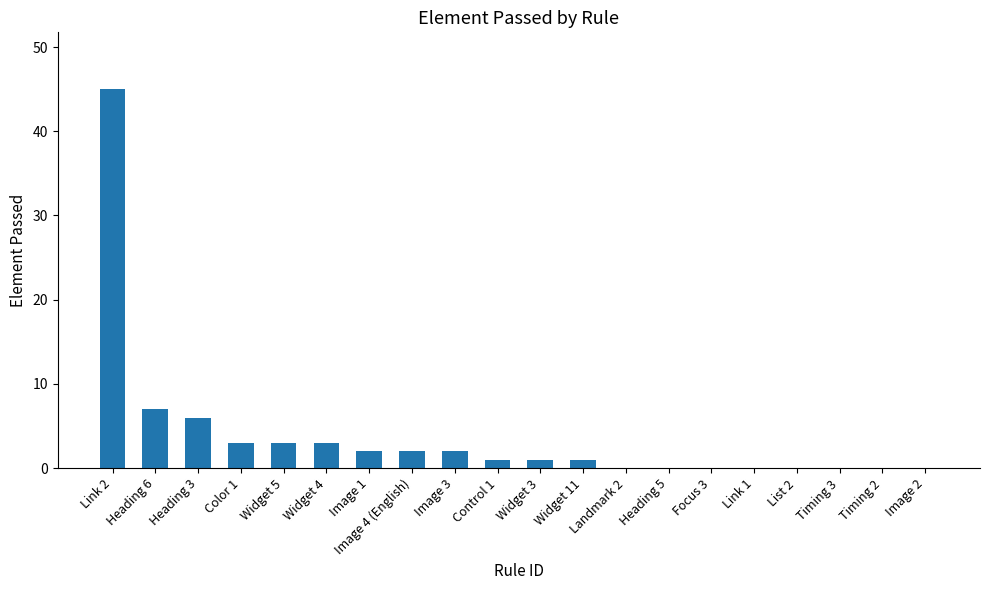

The chart shows a value of 0 at Image 4 (English). True or false?

False